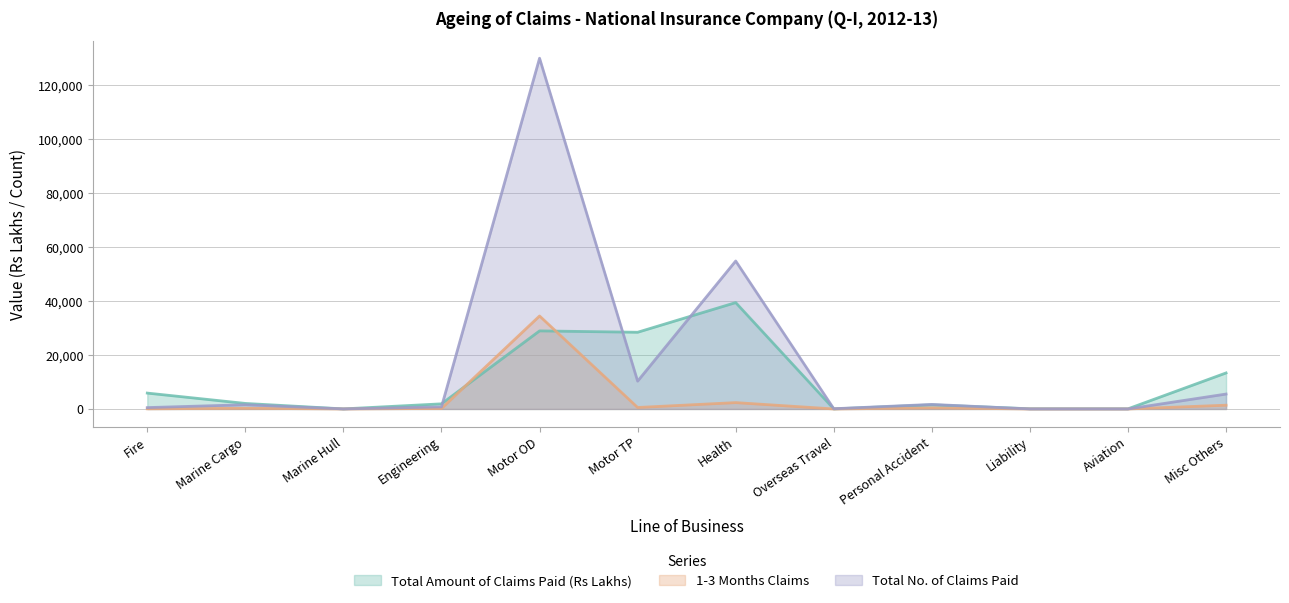

What is the spread (max minus min) of values at Motor TP?

27892.6